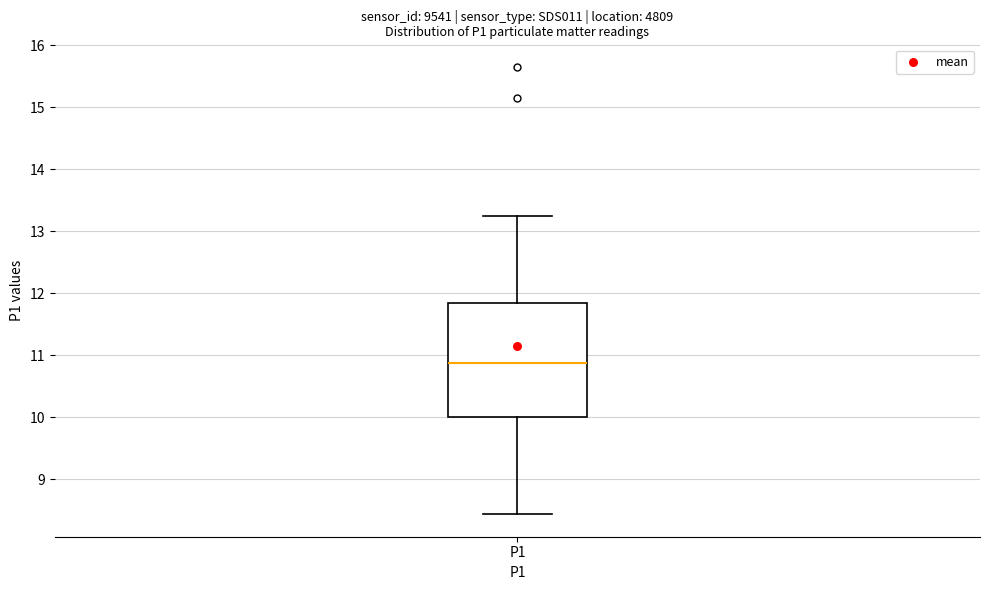

Where does the median line of the box for P1 sit on the y-axis? The values are not printed on the chart, so give them approximately, as read against the axis.

10.9